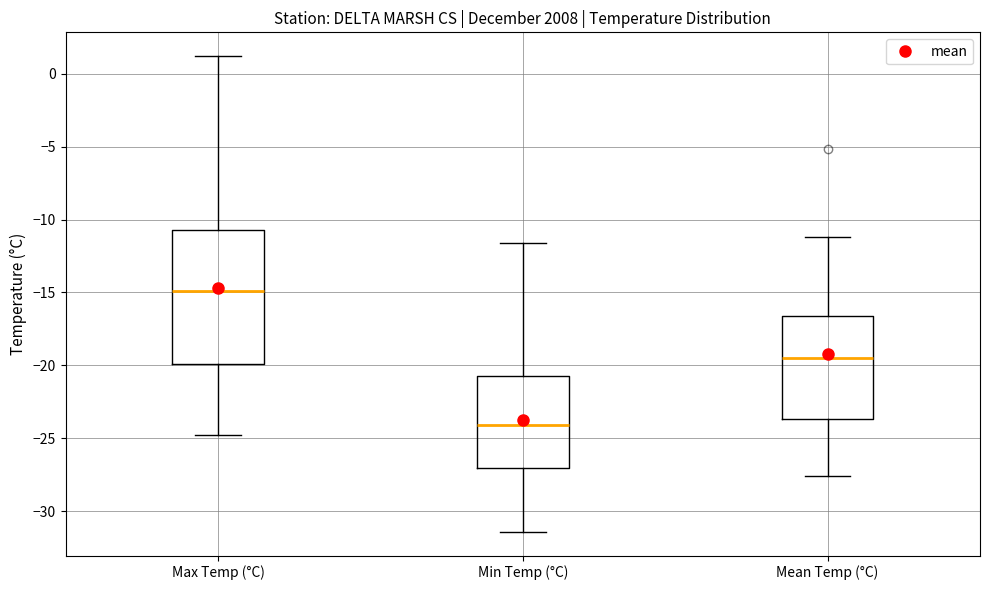

Reading left to right, read every box against the y-axis: the position of its median line, the range the box covers, and the ends of its whiskers. The values are not printed on the chart, so give them approximately, as read against the axis.

Max Temp (°C): median -15.0, box -20.0 to -10.5, whiskers -25.0 to 1.0
Min Temp (°C): median -24.0, box -27.0 to -20.5, whiskers -31.5 to -11.5
Mean Temp (°C): median -19.5, box -23.5 to -16.5, whiskers -27.5 to -11.0